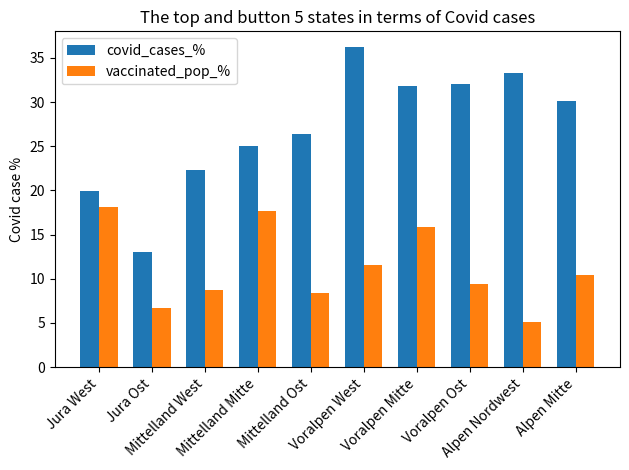

Which series has the widest spread of values?

covid_cases_%